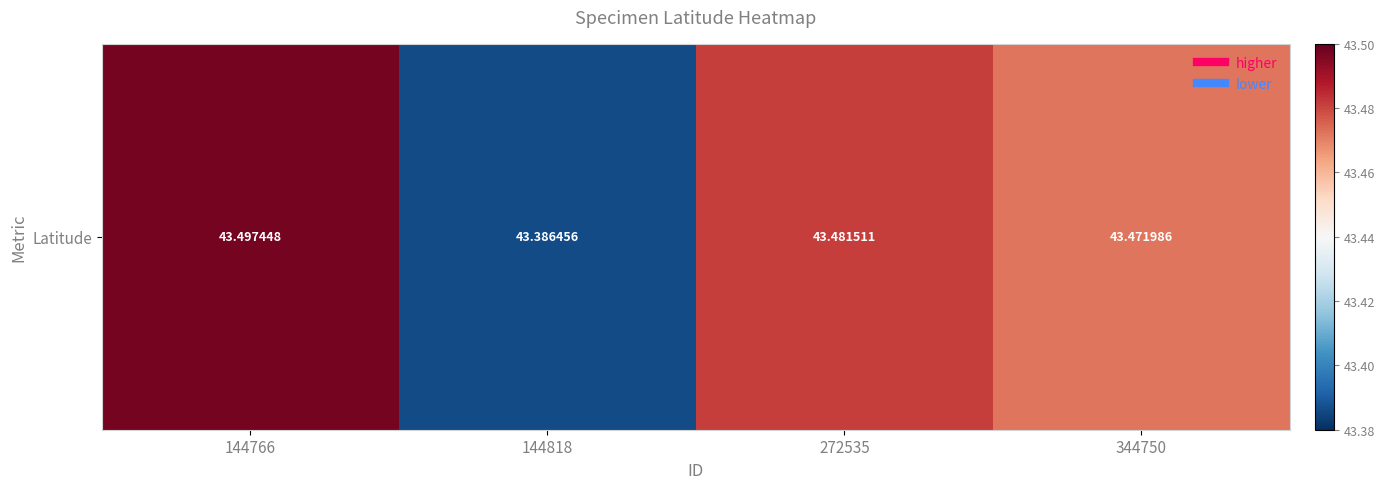

Where is the data nearest to the value 43?

144818